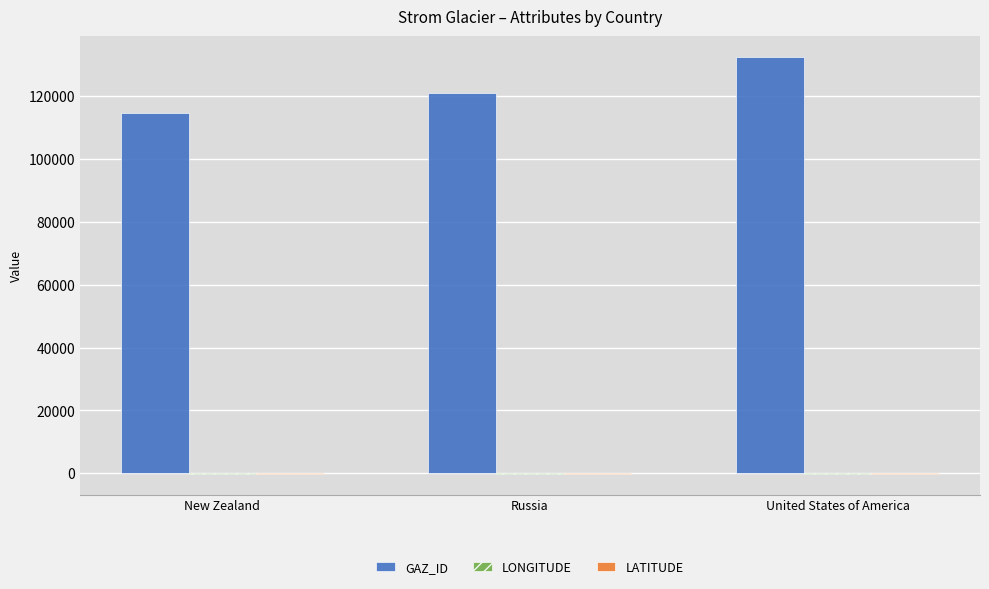

What is the maximum value shown in the chart?

132271.0